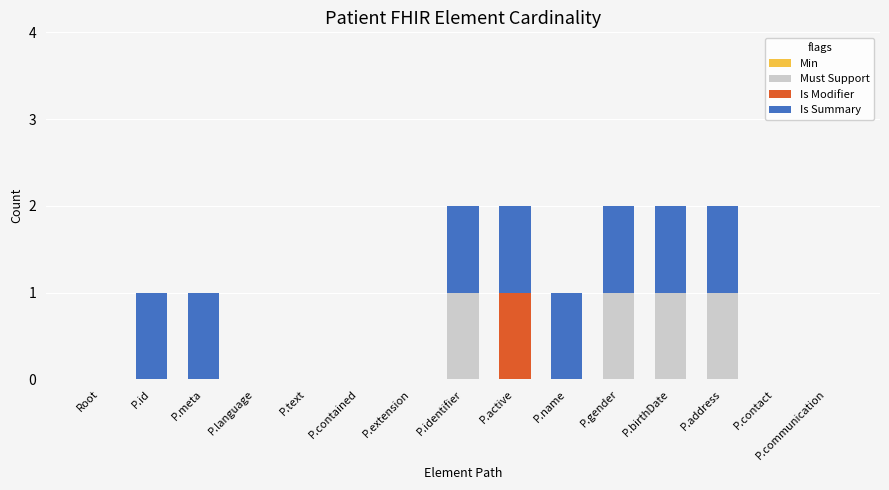

The Must Support series shows 0 at P.contact. True or false?

True